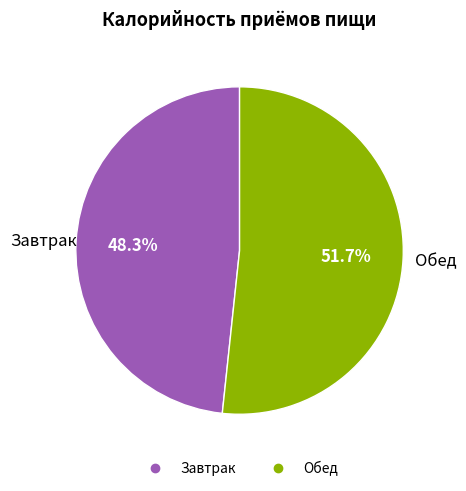

True or false: Завтрак accounts for 38% of the total.

False